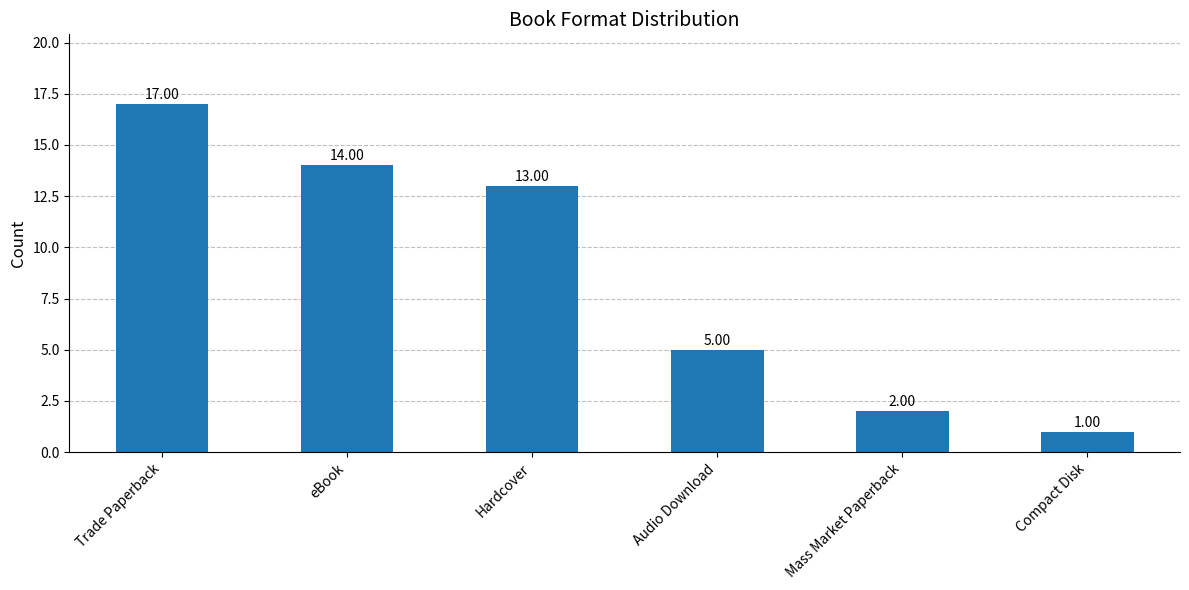

Reading left to right, what are all the values shown in this chart?

Trade Paperback=17	eBook=14	Hardcover=13	Audio Download=5	Mass Market Paperback=2	Compact Disk=1